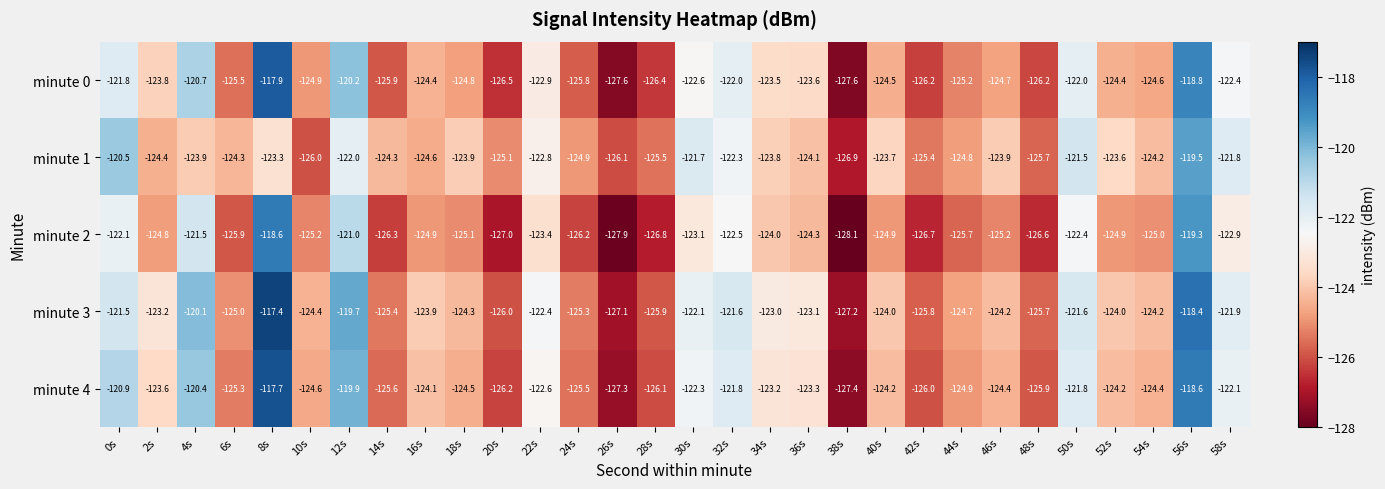

The value of minute 2 at 30s is -210.2. True or false?

False